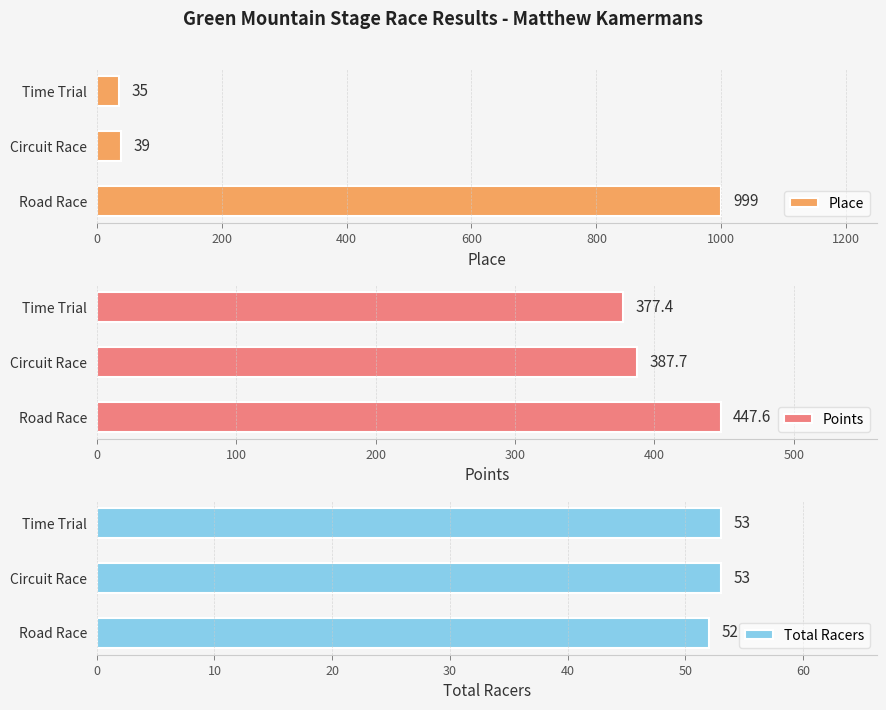

What is the sum of all Place values?

1073